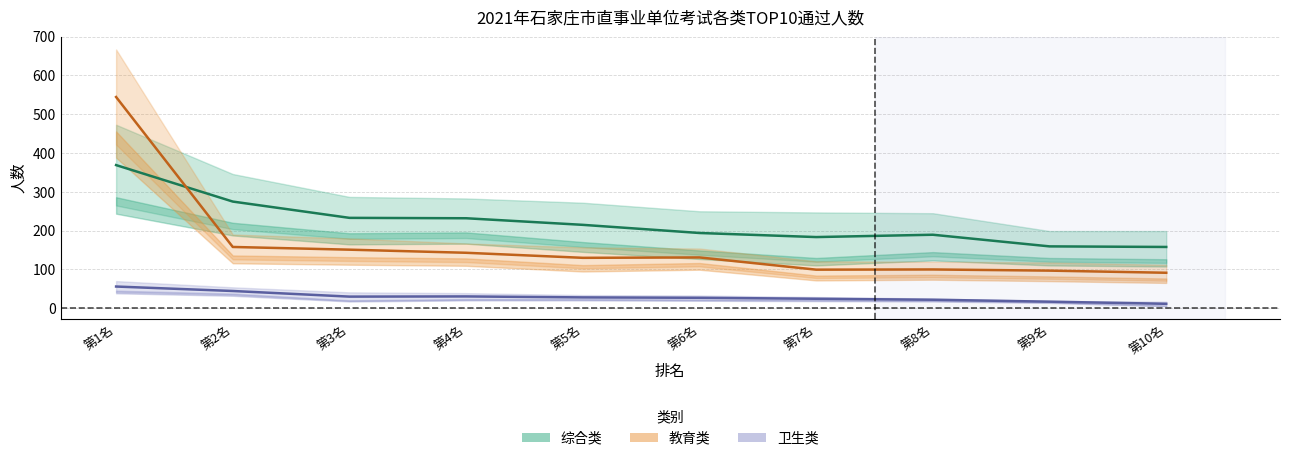

At how many categories does at least one series exceed 169?

8